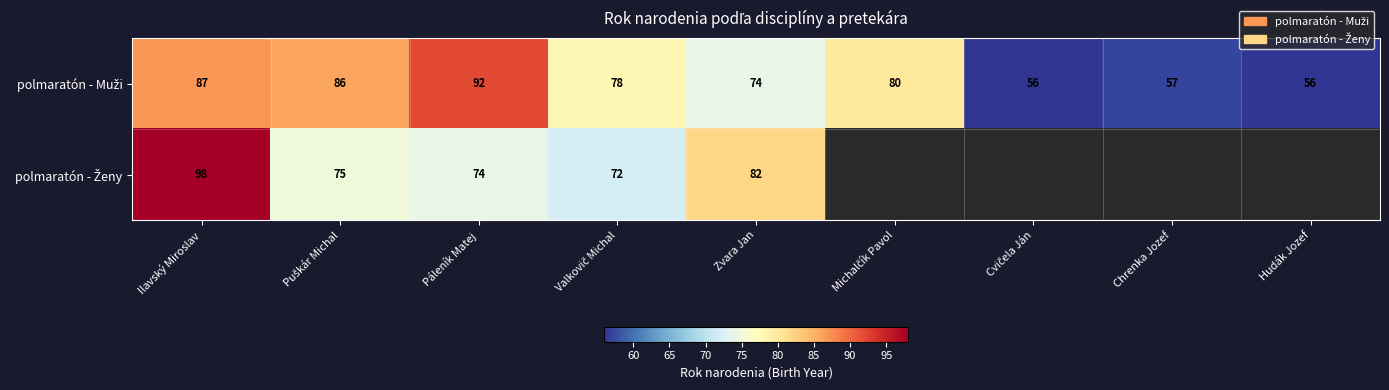

The polmaratón - Ženy series shows -54 at Hudák Jozef. True or false?

False